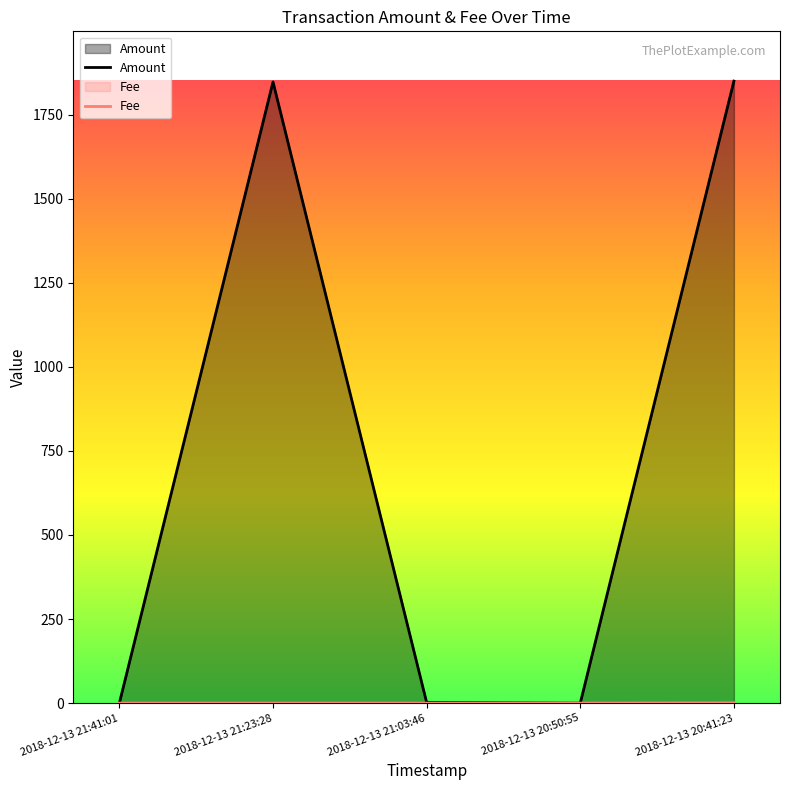

Which series has the largest range (max minus min)?

Amount